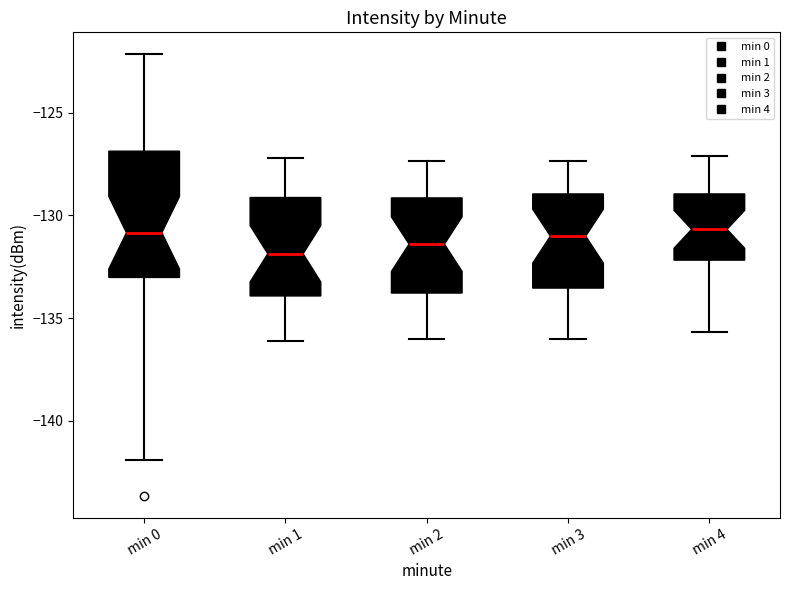

Reading left to right, read every box against the y-axis: the position of its median line, the range the box covers, and the ends of its whiskers. The values are not printed on the chart, so give them approximately, as read against the axis.

min 0: median -131.0, box -133.0 to -127.0, whiskers -142.0 to -122.0
min 1: median -132.0, box -134.0 to -129.0, whiskers -136.0 to -127.0
min 2: median -131.5, box -134.0 to -129.0, whiskers -136.0 to -127.5
min 3: median -131.0, box -133.5 to -129.0, whiskers -136.0 to -127.5
min 4: median -130.5, box -132.0 to -129.0, whiskers -135.5 to -127.0